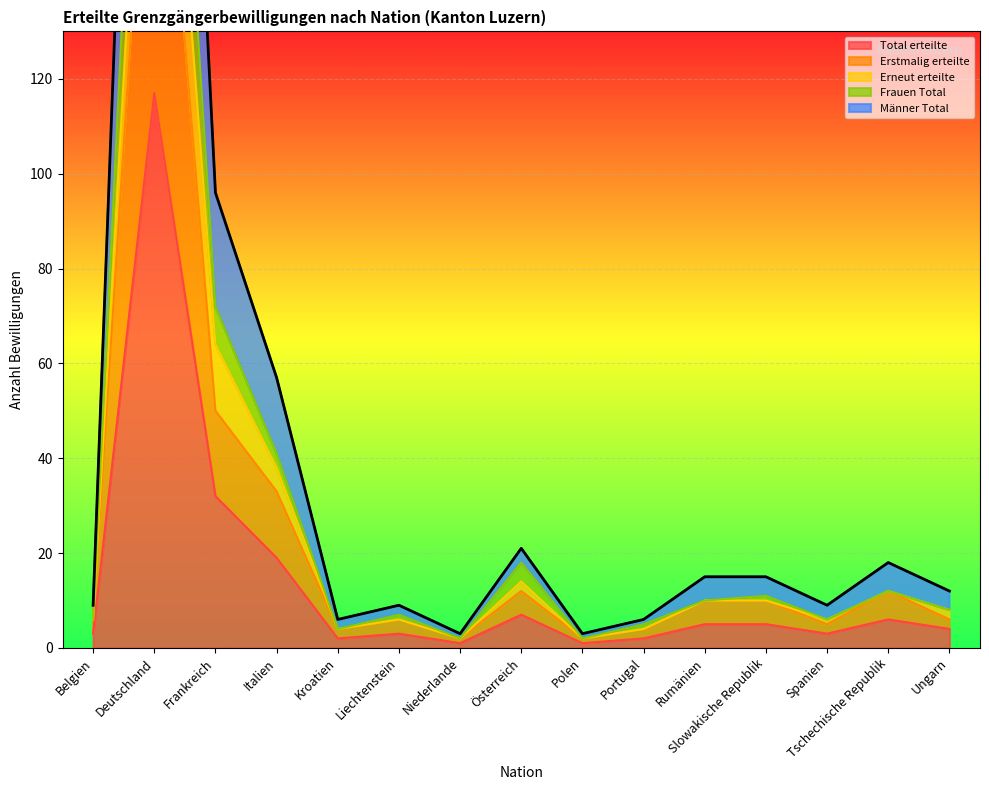

True or false: Erstmalig erteilte has a value of 335 at Deutschland.

False